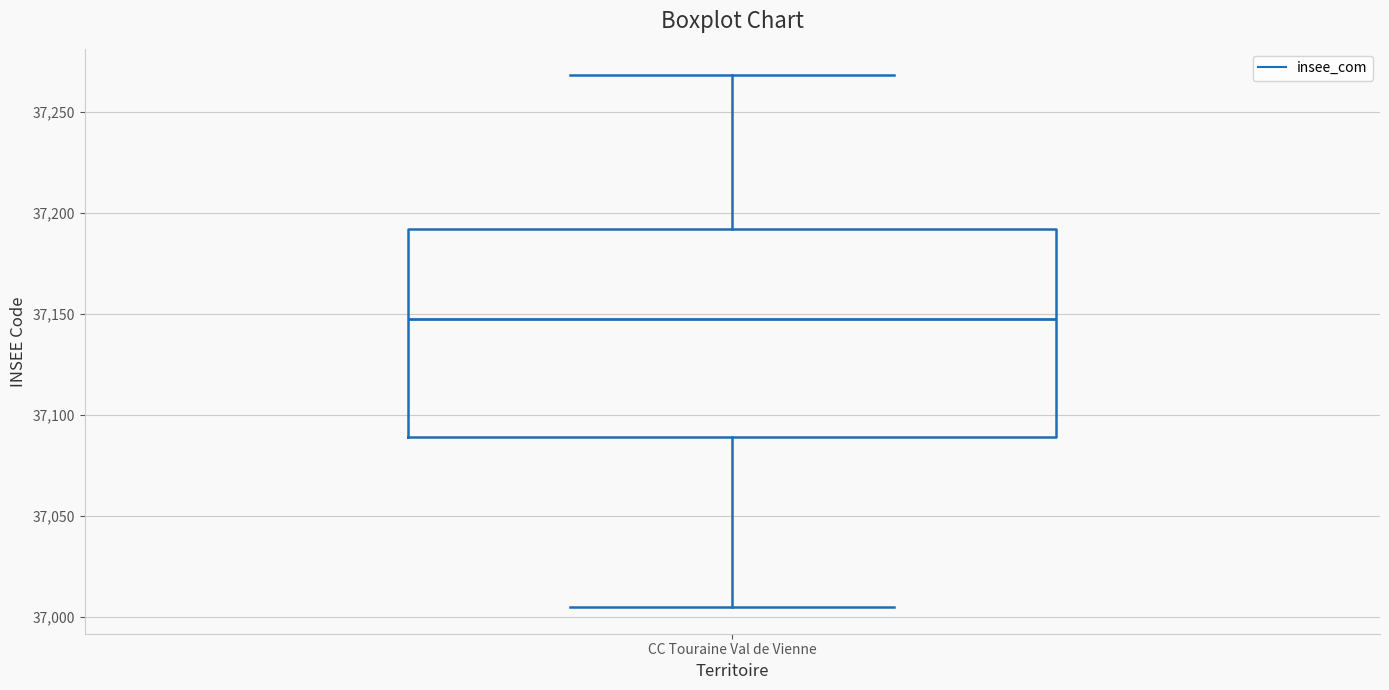

Transcribe this box plot: give where the median line is, the range the box spans, and where the two whiskers end, as read against the y-axis. The values are not printed on the chart, so give them approximately, as read against the axis.

median 37150, box 37090 to 37190, whiskers 37005 to 37270